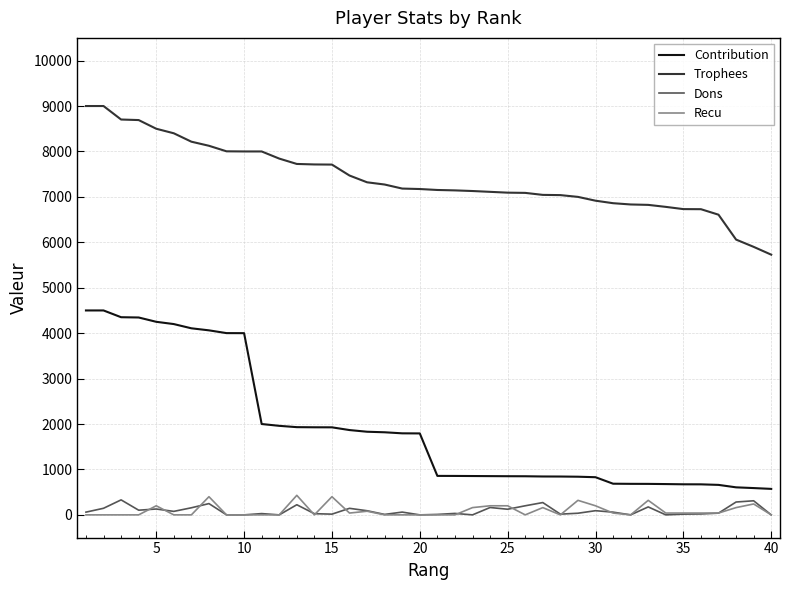

Which series has the widest spread of values?

Contribution